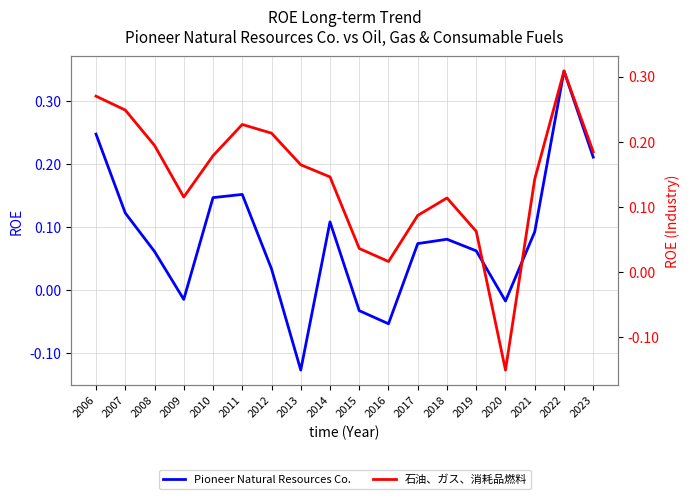

Does the chart have visible grid lines?

Yes